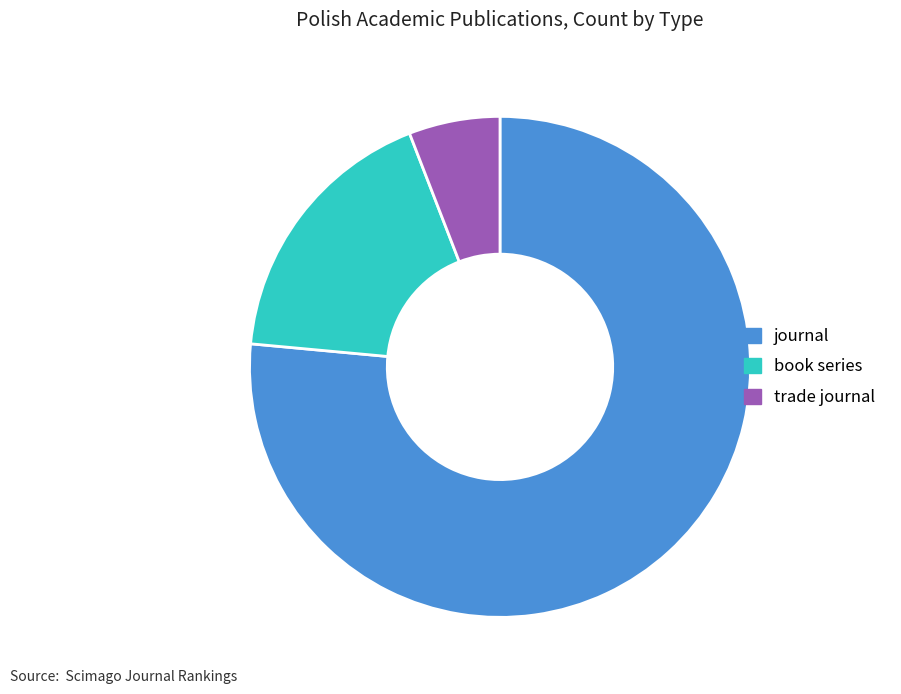

Does journal account for over 50% of the chart?

Yes